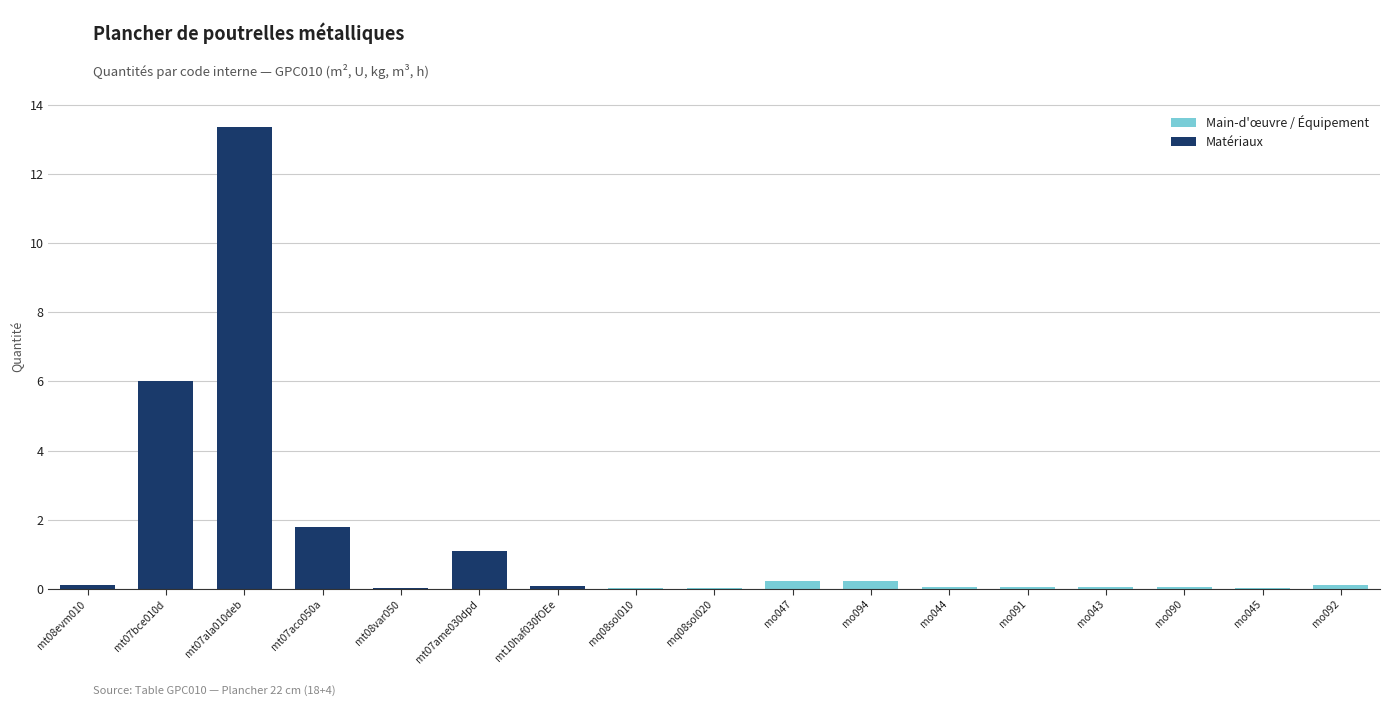

At which category is the sum across all series the highest?

mt07ala010deb